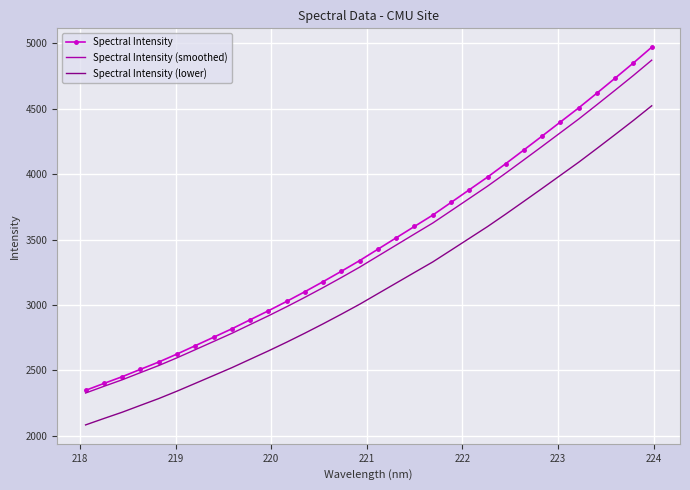

Which series has the largest range (max minus min)?

Spectral Intensity